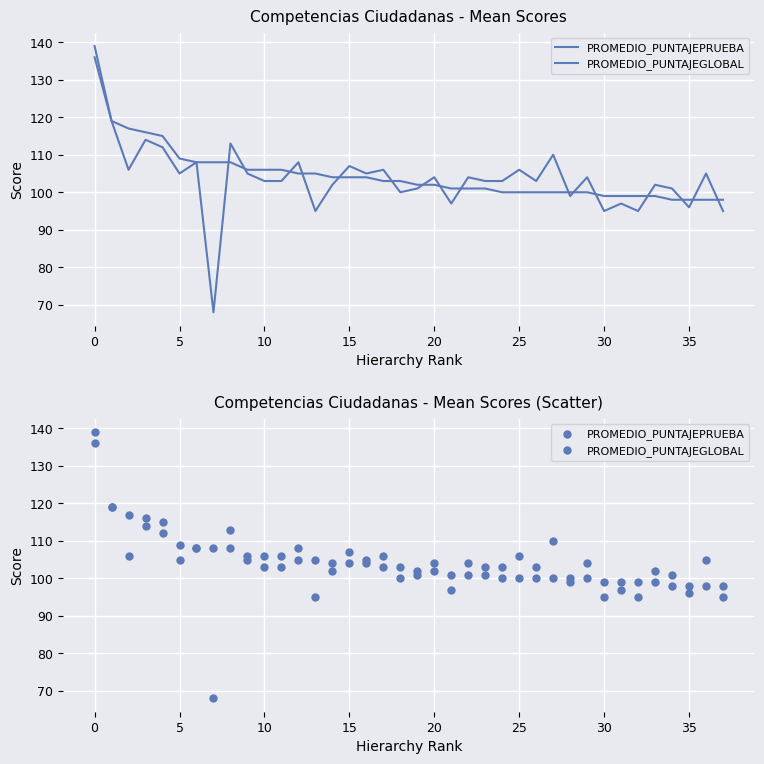

Which series contains the highest Y value?

PROMEDIO_PUNTAJEPRUEBA